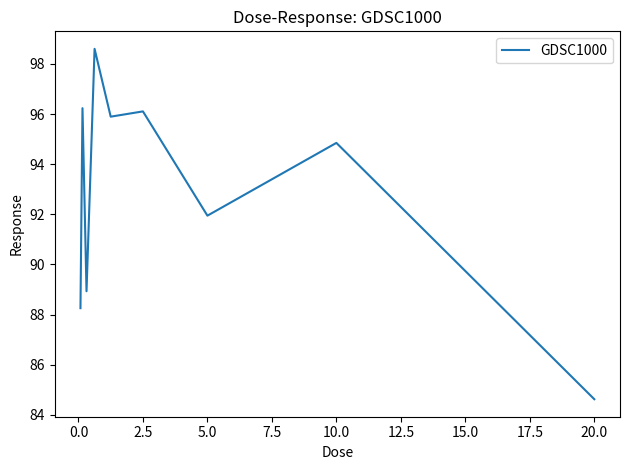

How many interior local valleys (lower than both neighbors) does the data have?

3